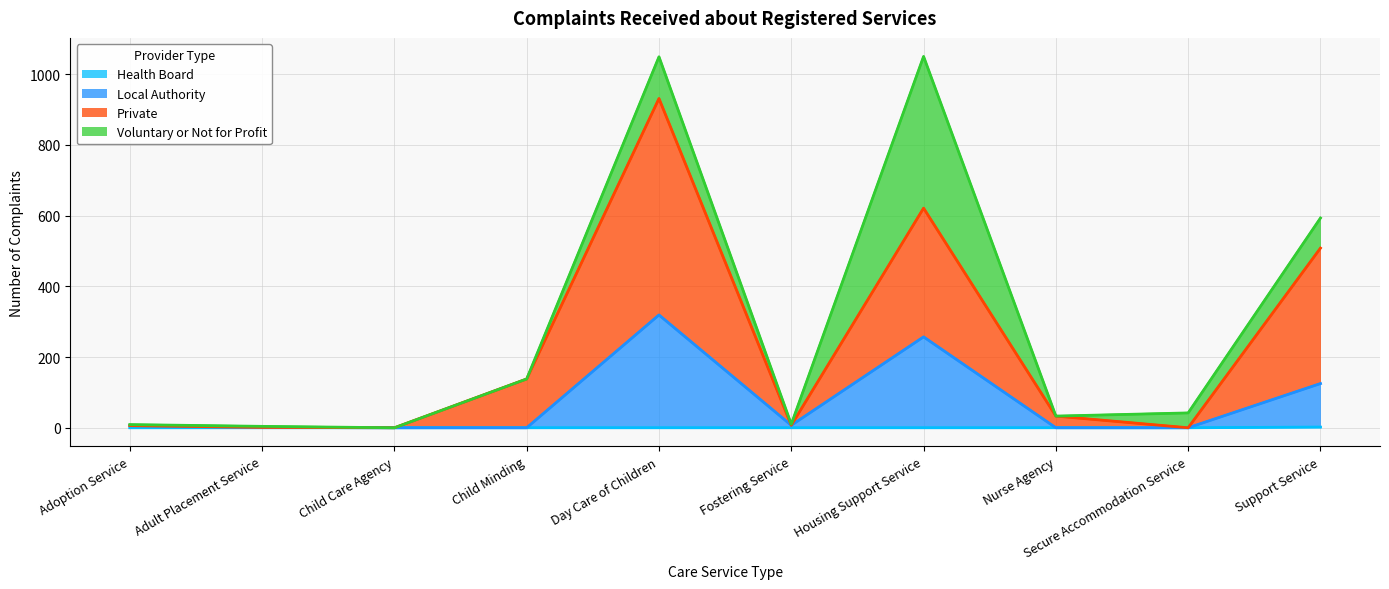

True or false: Private and Local Authority intersect in this chart.

False